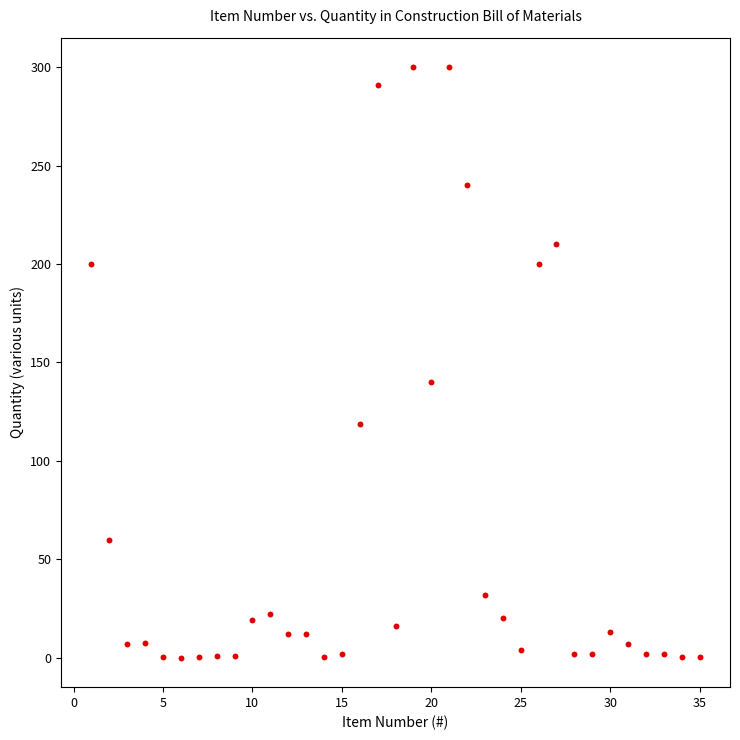

What is the range of X values (max minus min)?

34.0